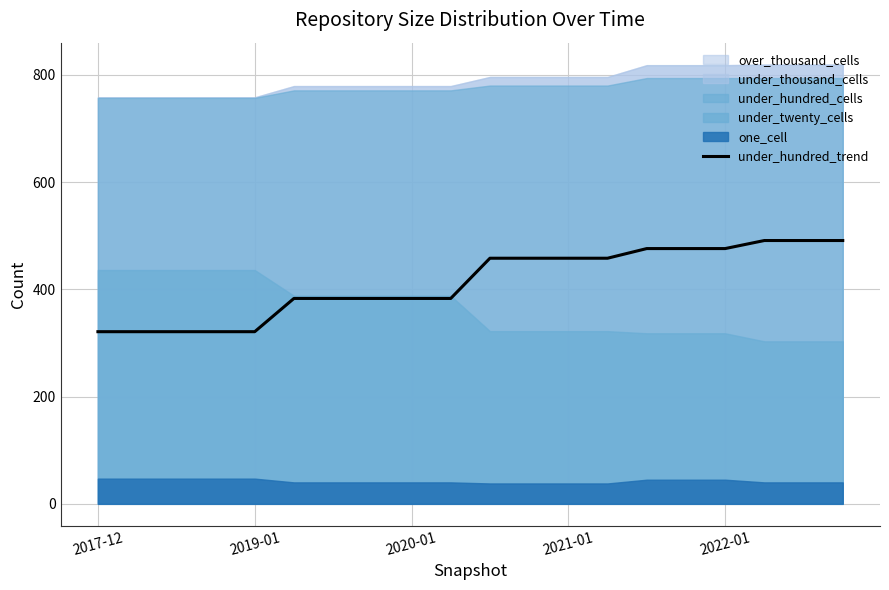

What is the lowest value of the under_hundred_trend series?

321